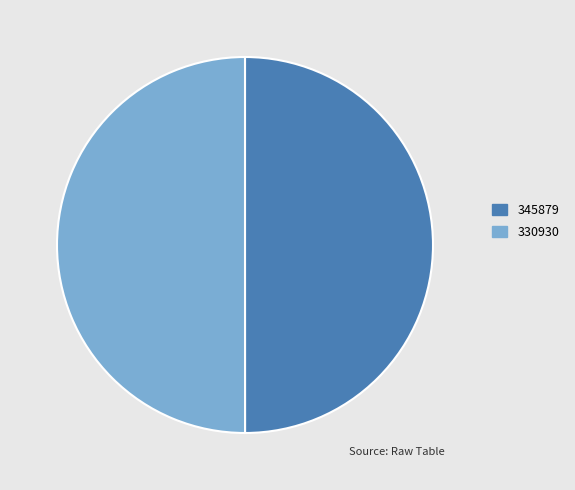

Combined, do 330930 and 345879 account for over 50%?

Yes